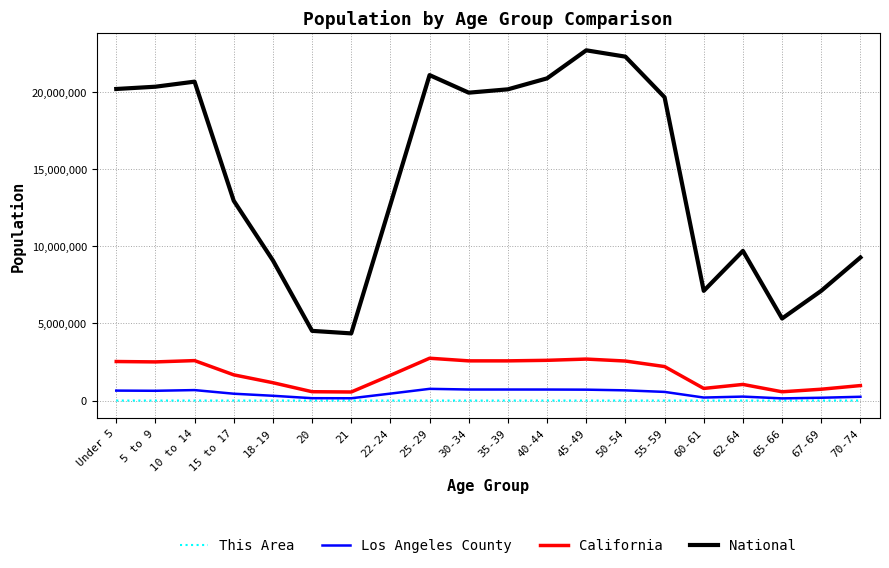

List the series in order of their peak value, highest first.

National, California, Los Angeles County, This Area